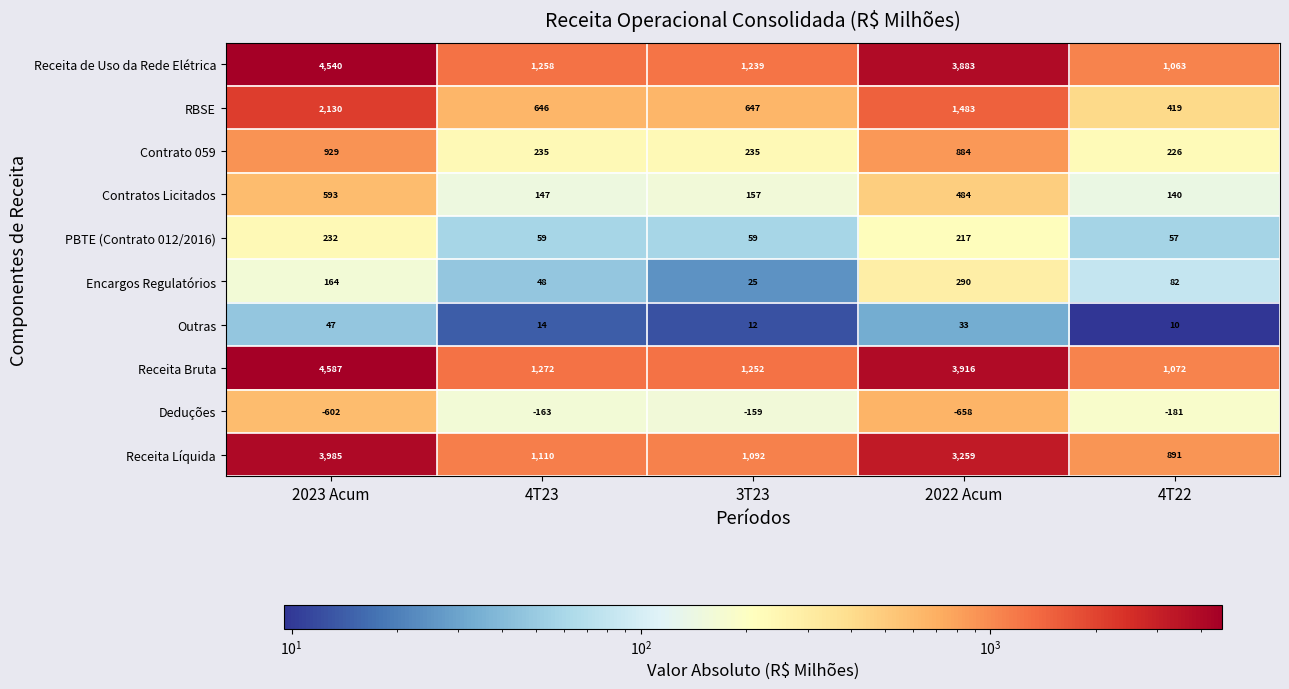

At which category is the sum across all series the highest?

2023 Acum